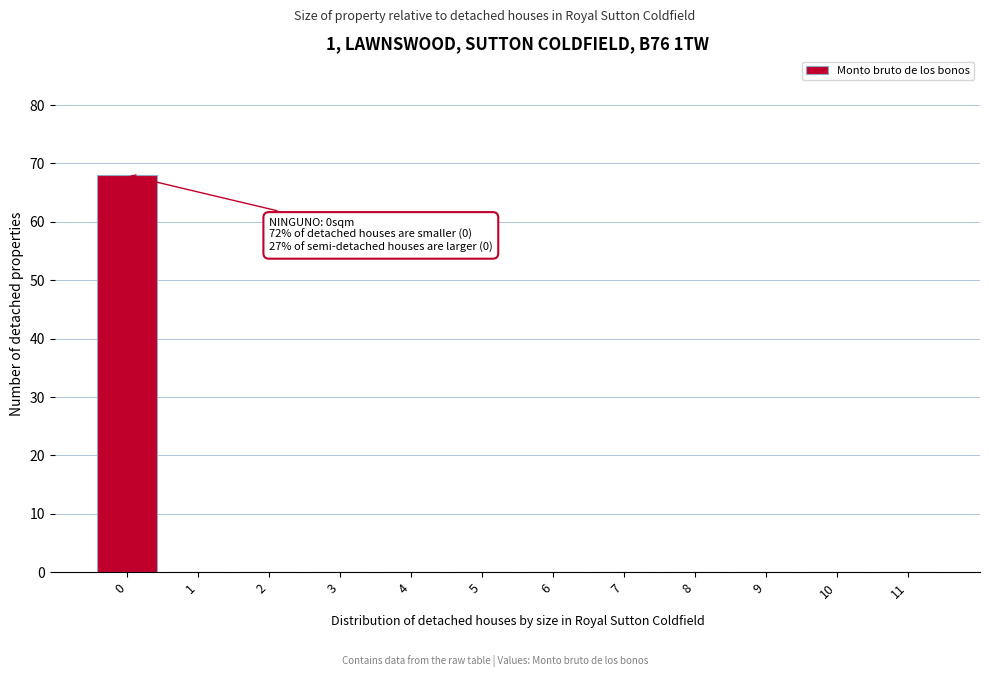

Is it true that the value at 8 is 0?

True